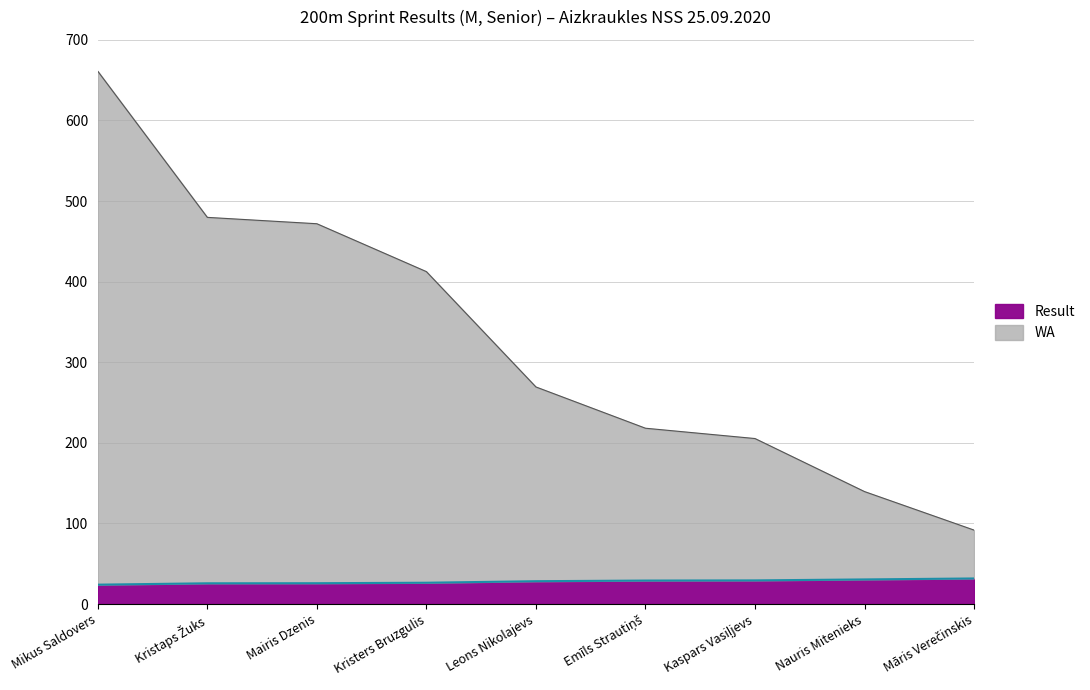

What is the sum of all Result values?

251.7